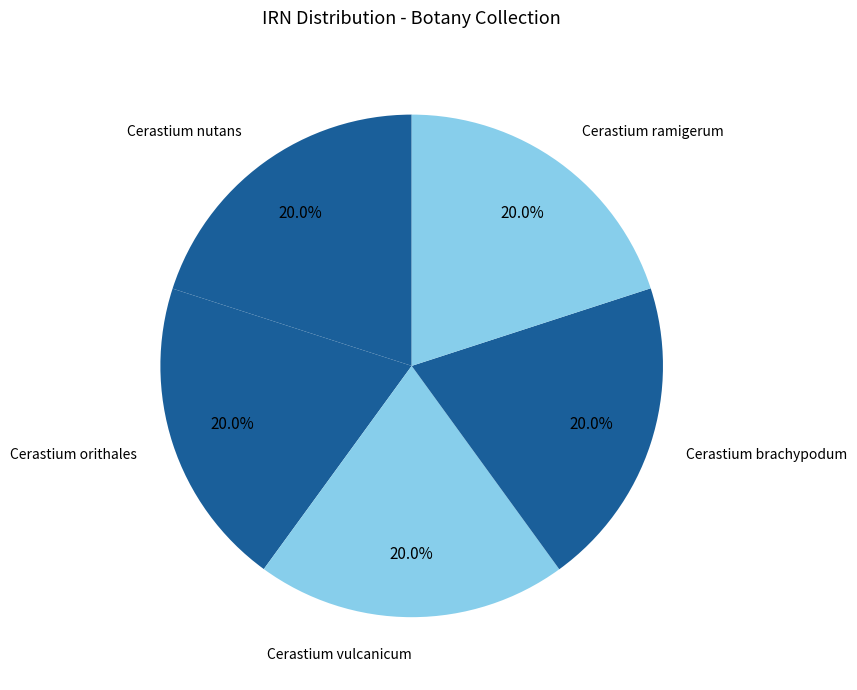

Is there any slice that represents more than half of the pie?

No